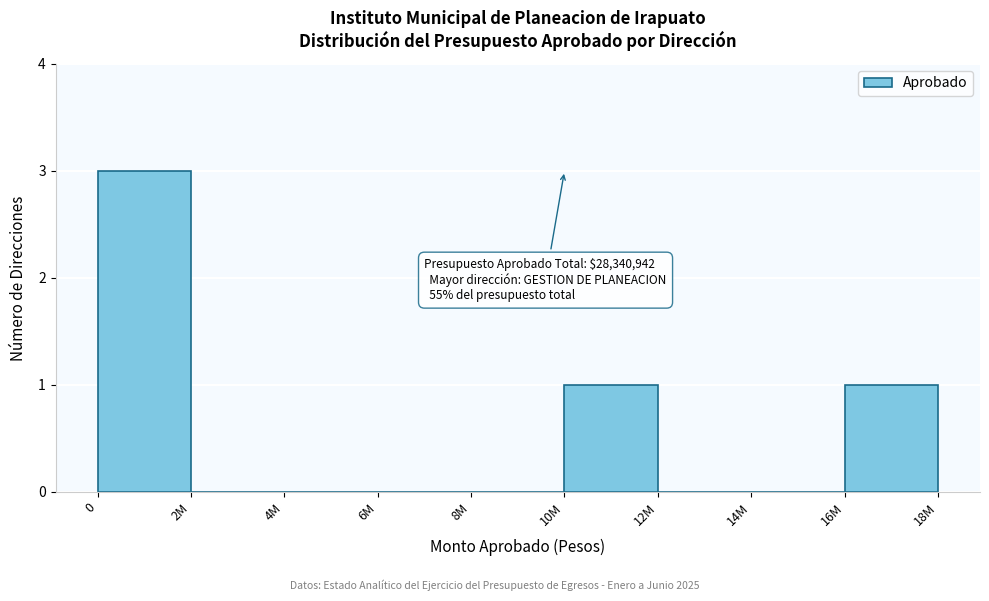

Reading left to right, extract all data points from this chart.

0=3	2M=0	4M=0	6M=0	8M=0	10M=1	12M=0	14M=0	16M=1